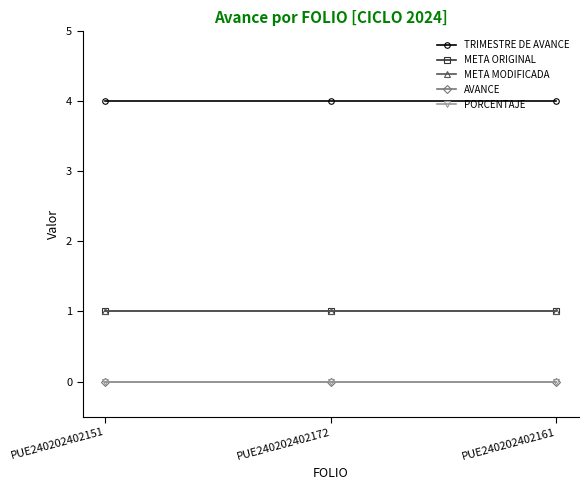

Is this an area chart (filled region under the line)?

No